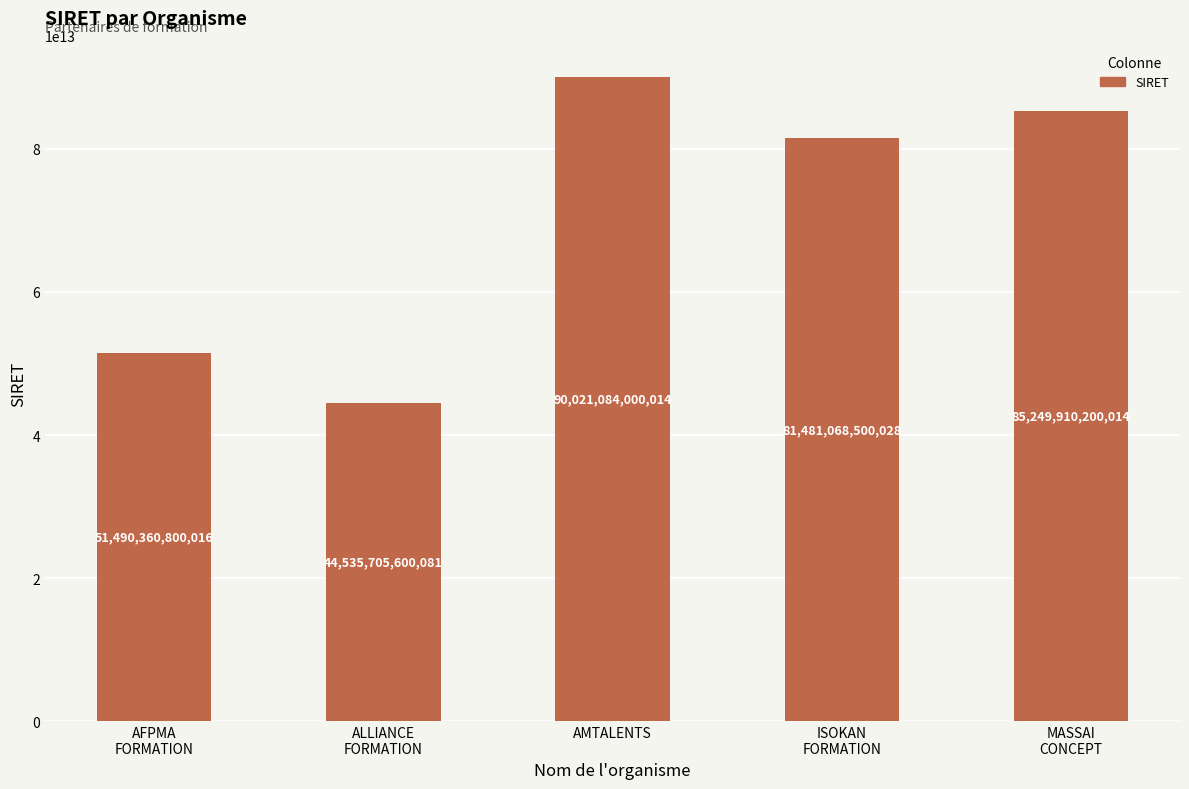

What is the label of the 5th bar from the left?

MASSAI
CONCEPT